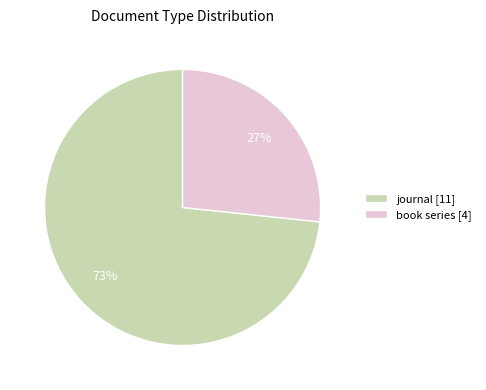

To the nearest percent, what portion does book series represent?

27%